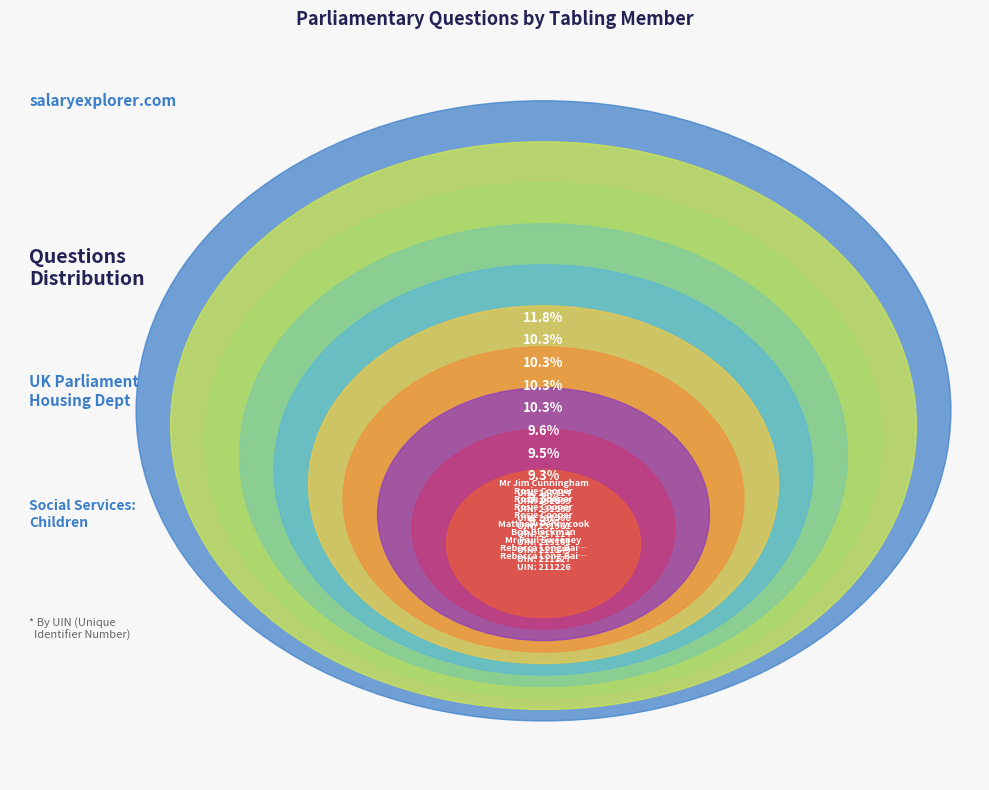

Combined, what portion of the pie is Rosie Cooper (231961) and Rosie Cooper (231968)?

20.5%